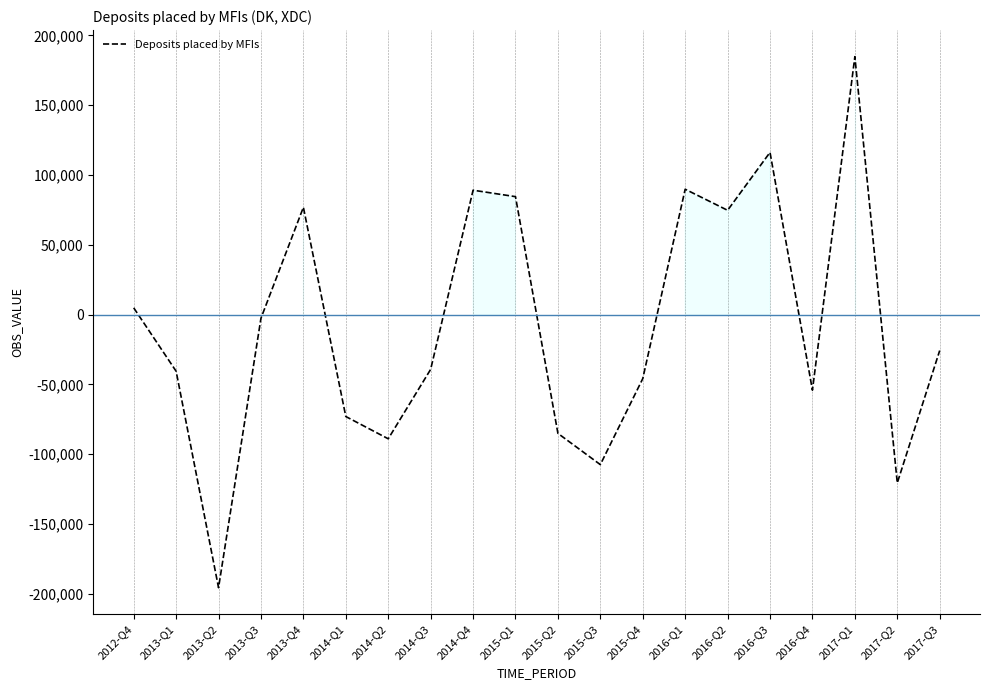

How many values are above zero?

8